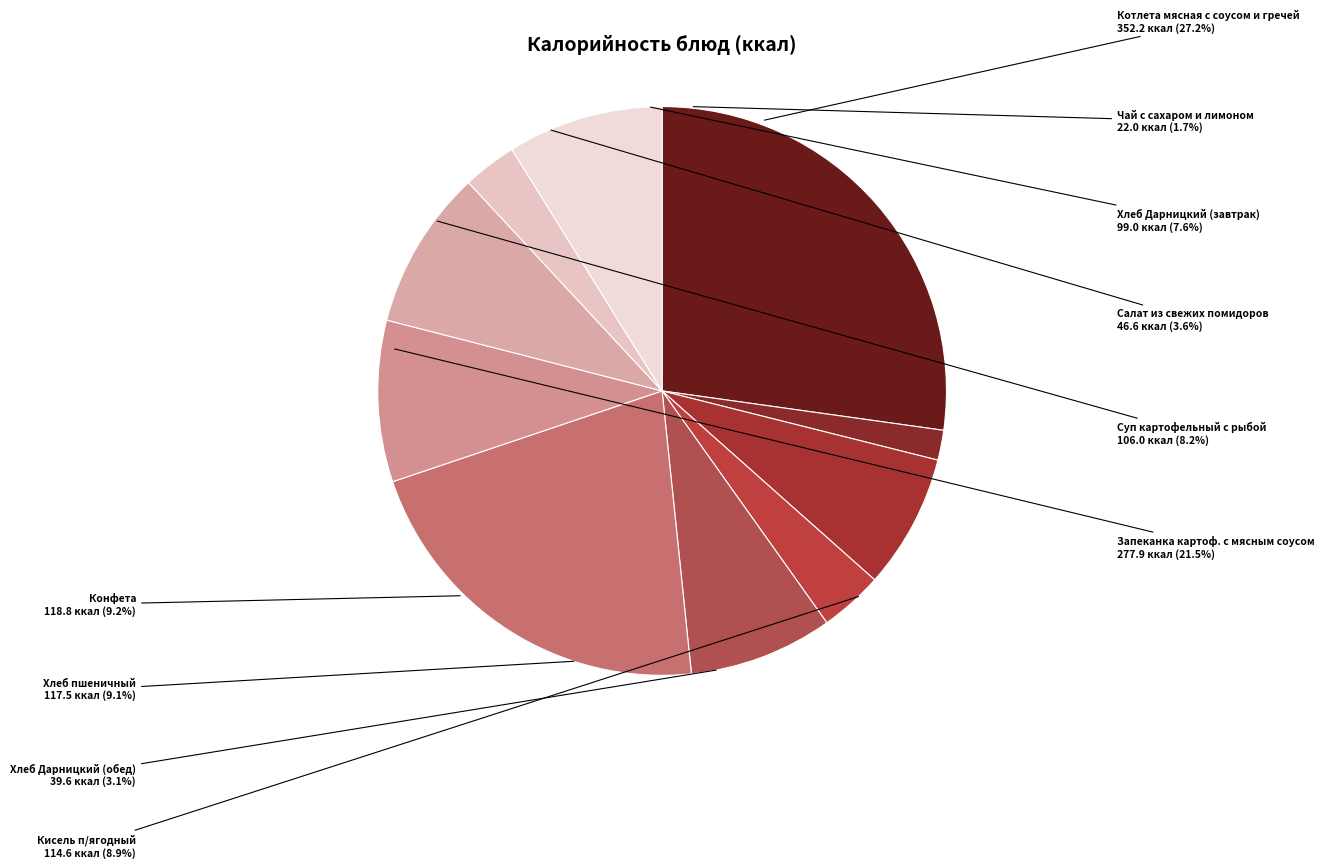

To the nearest percent, what is the combined percentage of Котлета мясная с соусом и гречей and Чай с сахаром и лимоном?

29%